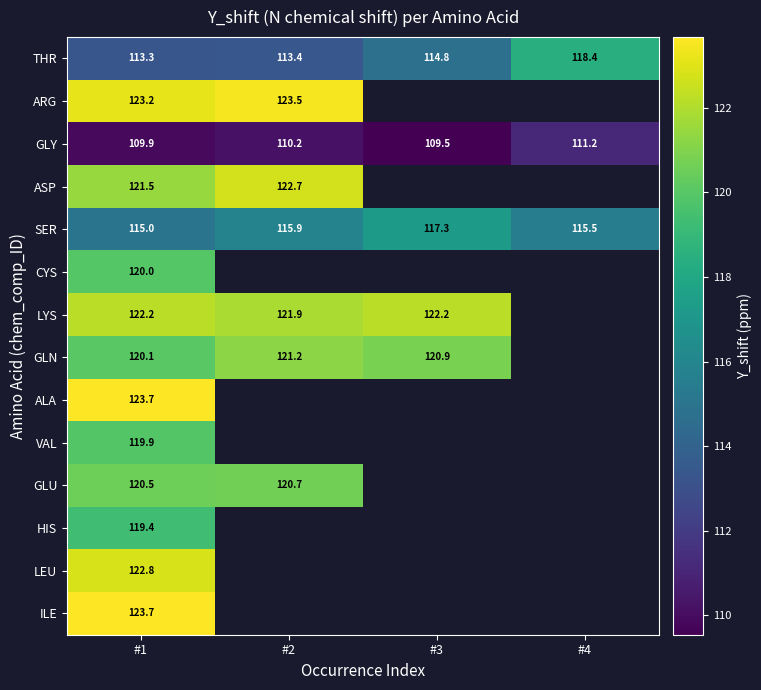

Between #1 and #4, which is larger?

#4